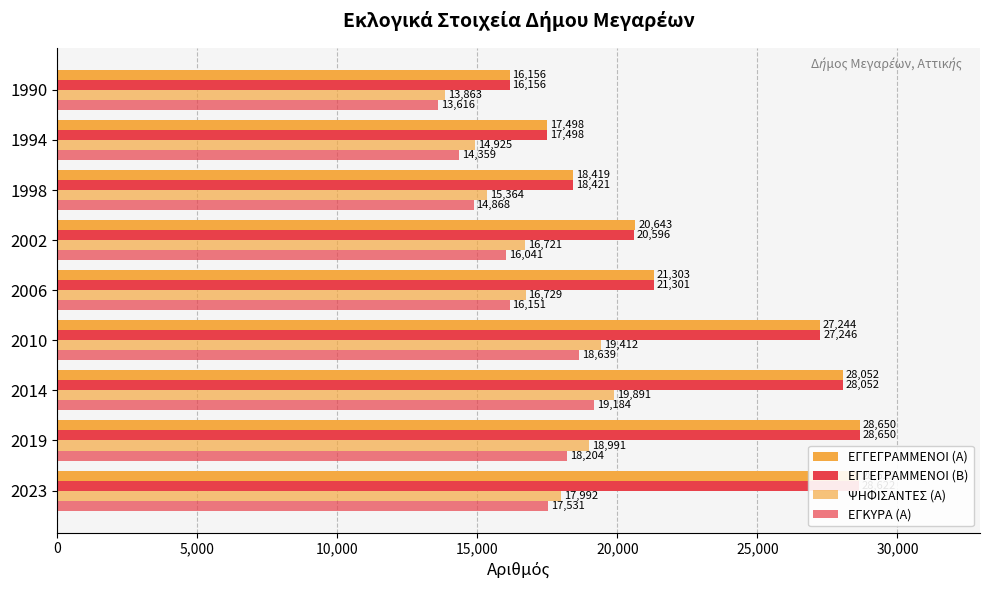

What is the maximum value for ΕΓΓΕΓΡΑΜΜΕΝΟΙ (Β)?

28650